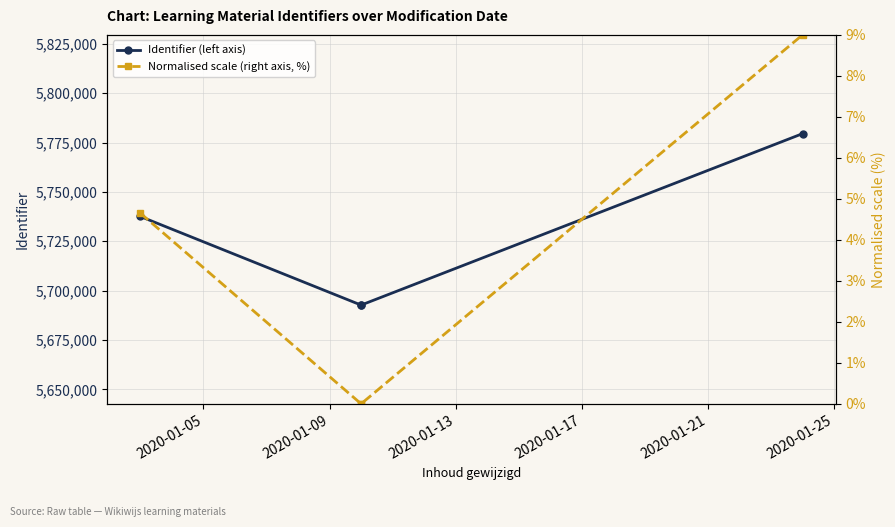

What is the difference between the highest and lowest values at 2020-01-13?

5692708.0